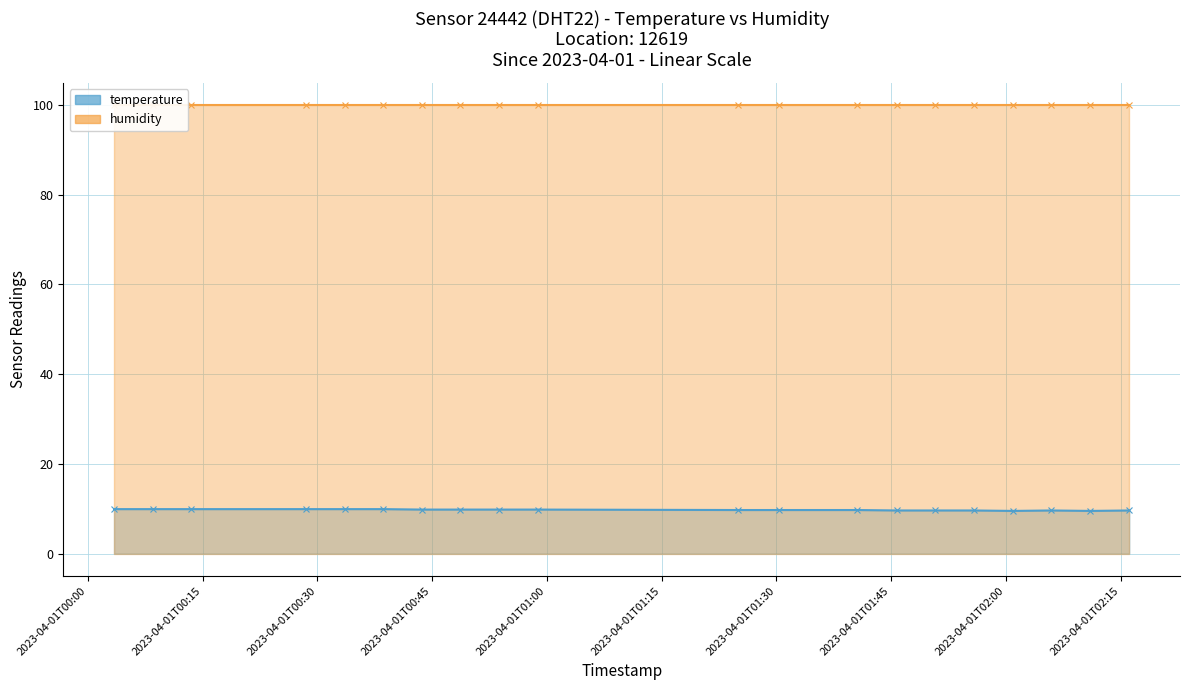

Where is the first local maximum?

2023-04-01T02:05:57